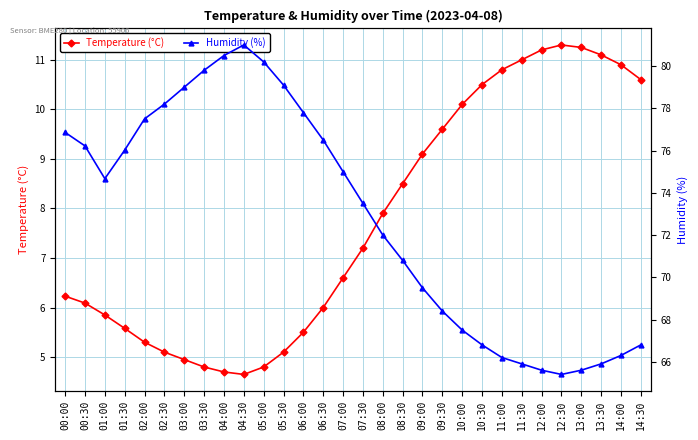

At which category does Temperature (°C) reach its first local valley?

04:30